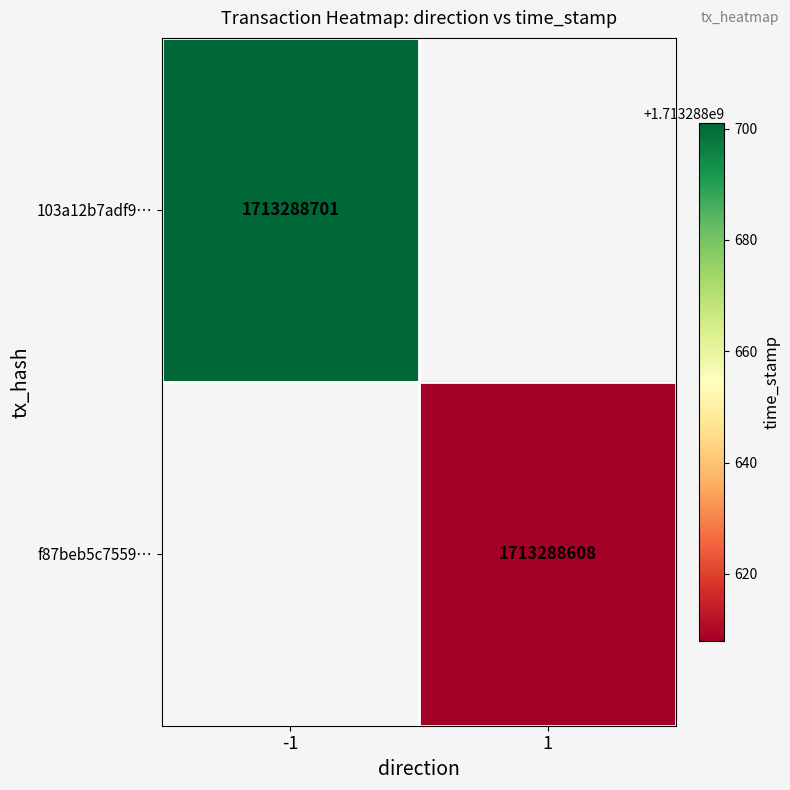

True or false: 103a12b7adf9… has a value of 378471701 at -1.

False